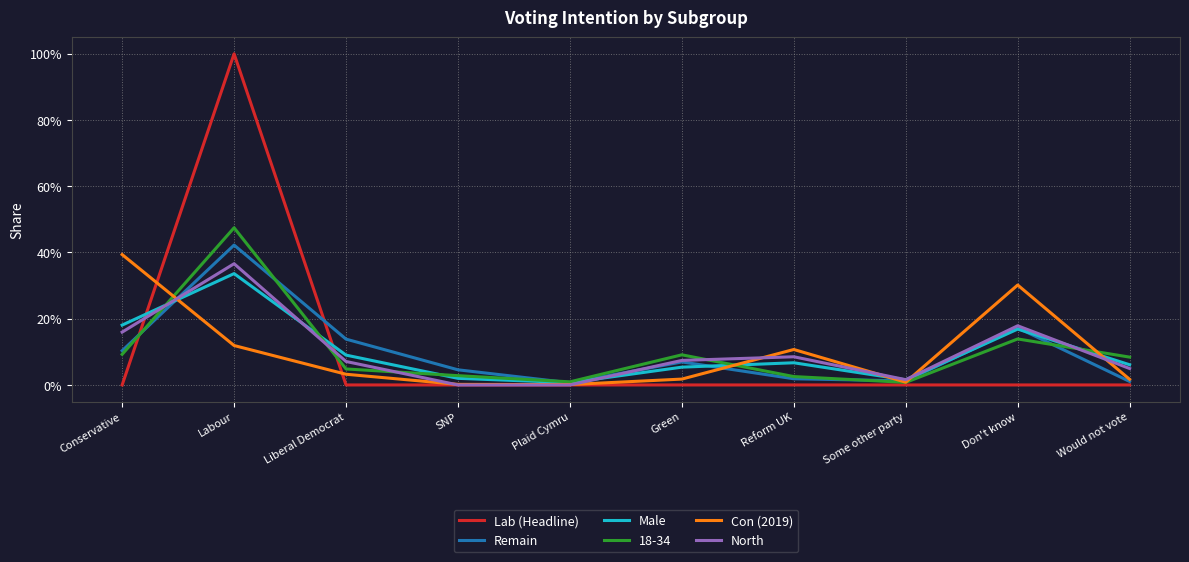

Does the chart display data point markers on the line(s)?

No